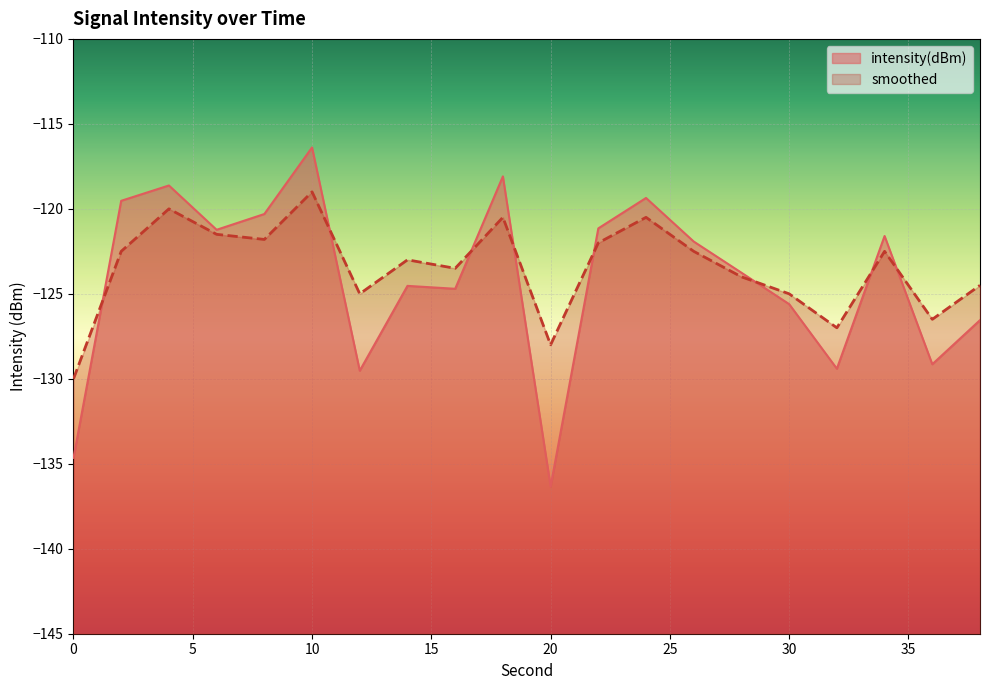

Which series has the widest spread of values?

intensity(dBm)